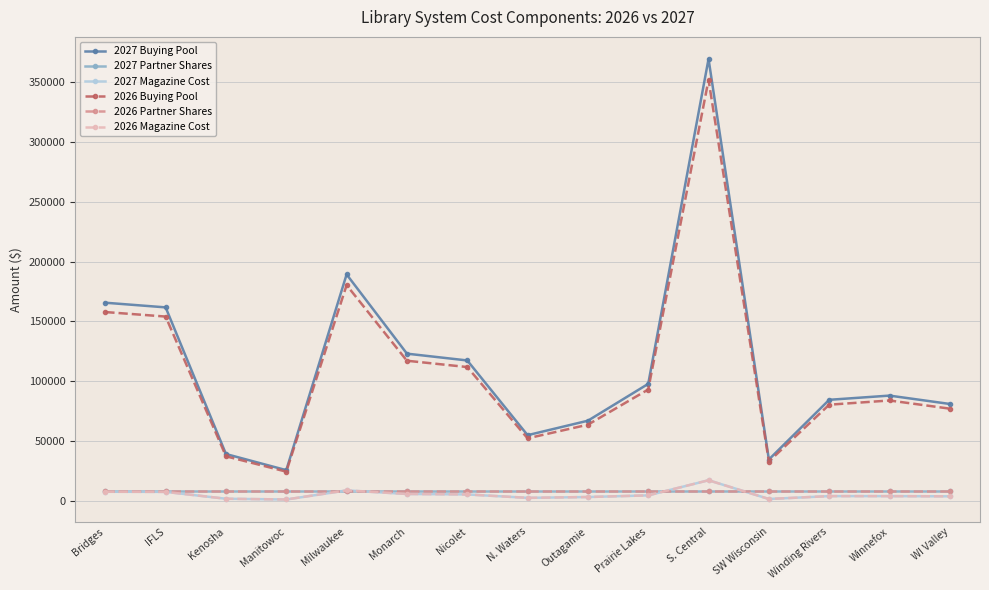

Reading left to right, transcribe all the data shown in this chart.

2027 Buying Pool: 165590.2	161702.5	39202.4	25728.3	189216.0	123044.3	117373.7	54957.0	67045.1	97814.1	369236.5	34629.7	84502.6	88009.2	81021.4
2027 Partner Shares: 8678.1	8678.1	8678.1	8678.1	8678.1	8678.1	8678.1	8678.1	8678.1	8678.1	8678.1	8678.1	8678.1	8678.1	8678.1
2027 Magazine Cost: 7702.4	7587.0	1856.0	1233.2	8829.4	5846.3	5458.6	2609.7	3295.5	4666.1	17302.8	1653.4	4051.0	4033.1	3875.7
2026 Buying Pool: 157800.3	154029.4	37325.3	24481.2	180286.4	117131.7	111853.2	52317.7	63712.1	93095.1	351737.3	32957.5	80405.7	83930.4	77101.8
2026 Partner Shares: 8387.5	8387.5	8387.5	8387.5	8387.5	8387.5	8387.5	8387.5	8387.5	8387.5	8387.5	8387.5	8387.5	8387.5	8387.5
2026 Magazine Cost: 7702.4	7587.0	1856.0	1233.2	8829.4	5846.3	5458.6	2609.7	3295.5	4666.1	17302.8	1653.4	4051.0	4033.1	3875.7